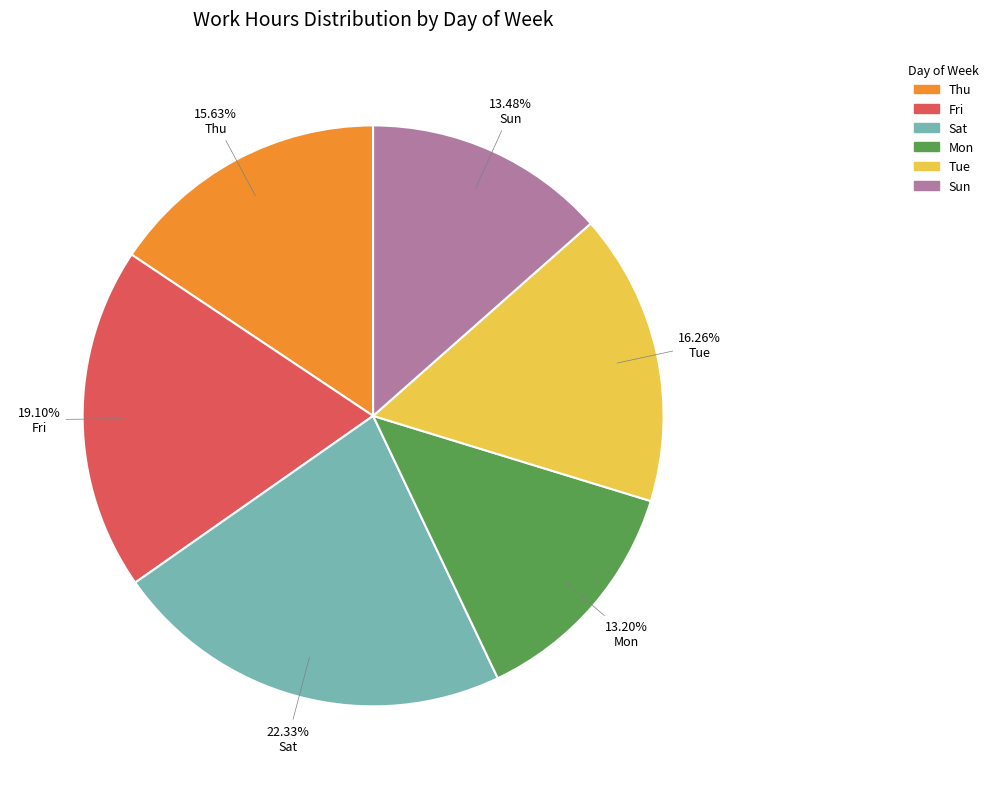

Is there a majority slice in this chart?

No